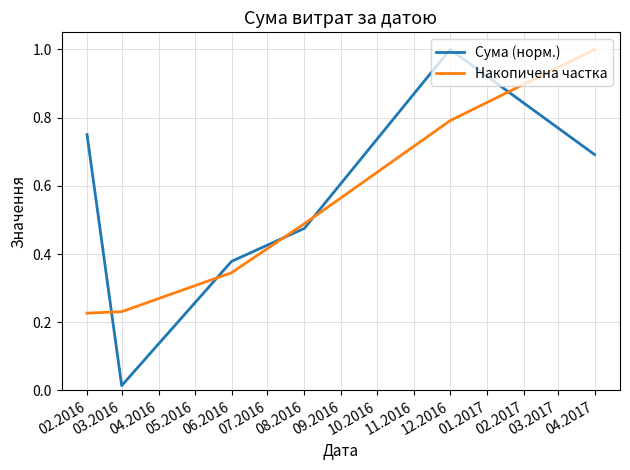

How many distinct data groups are displayed?

2